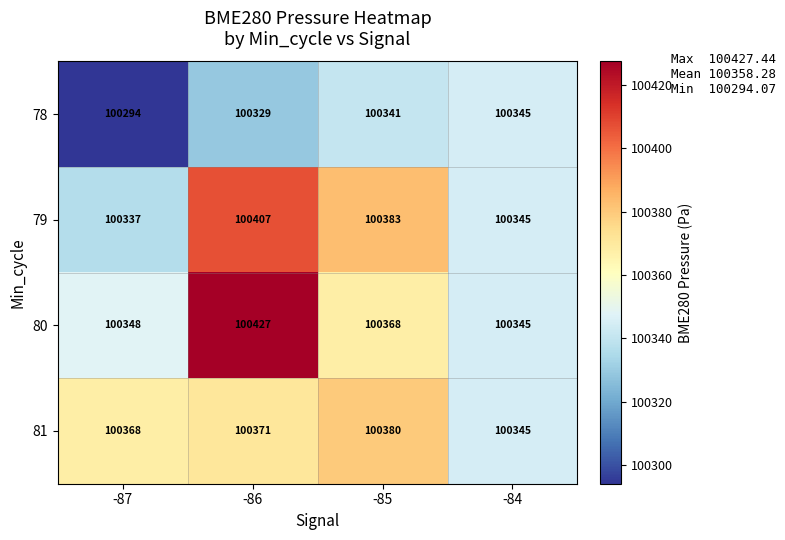

The 78 series shows 100345 at -84. True or false?

True